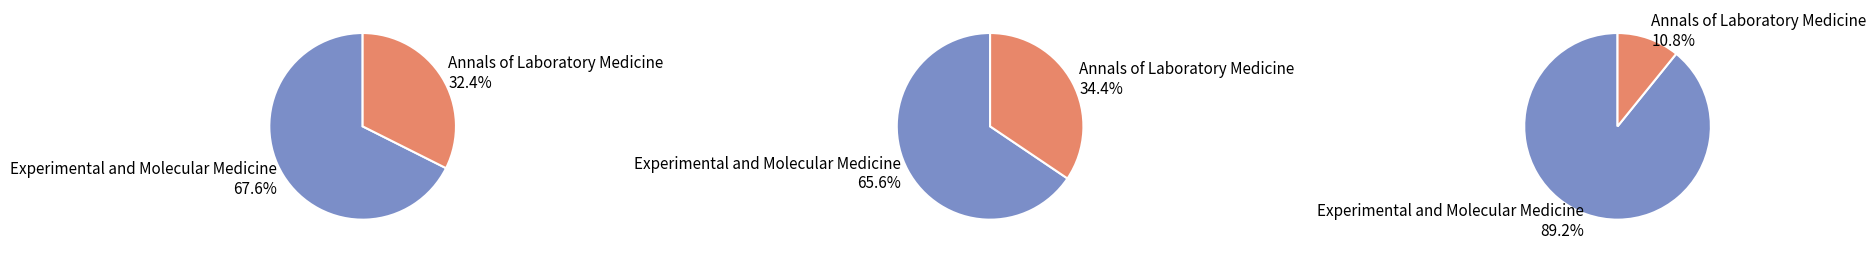

Between Annals of Laboratory Medicine and Experimental and Molecular Medicine, which is larger?

Experimental and Molecular Medicine